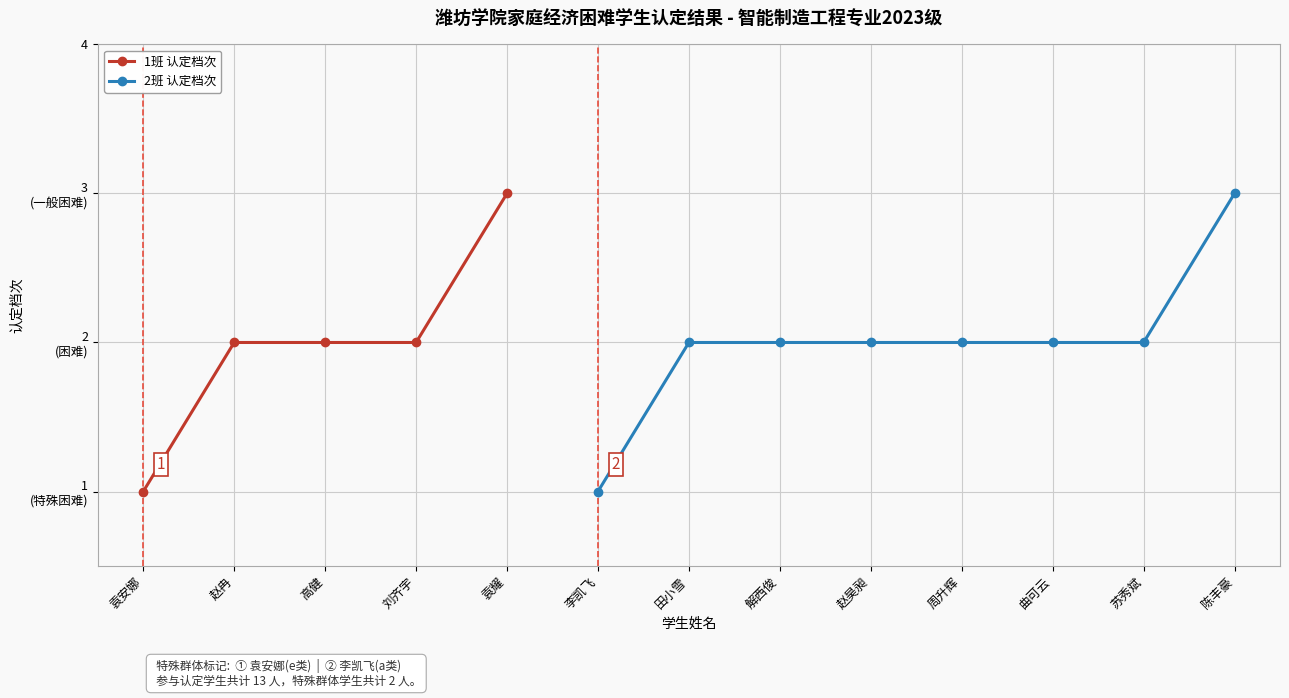

Which label corresponds to the smallest value in the chart?

袁安娜